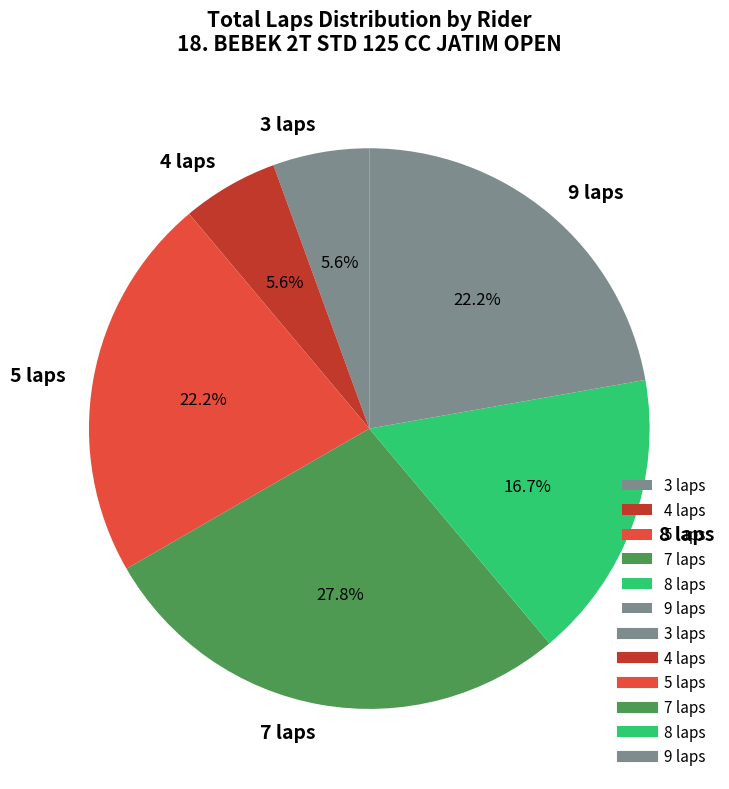

Which has a higher value, 5 laps or 7 laps?

7 laps